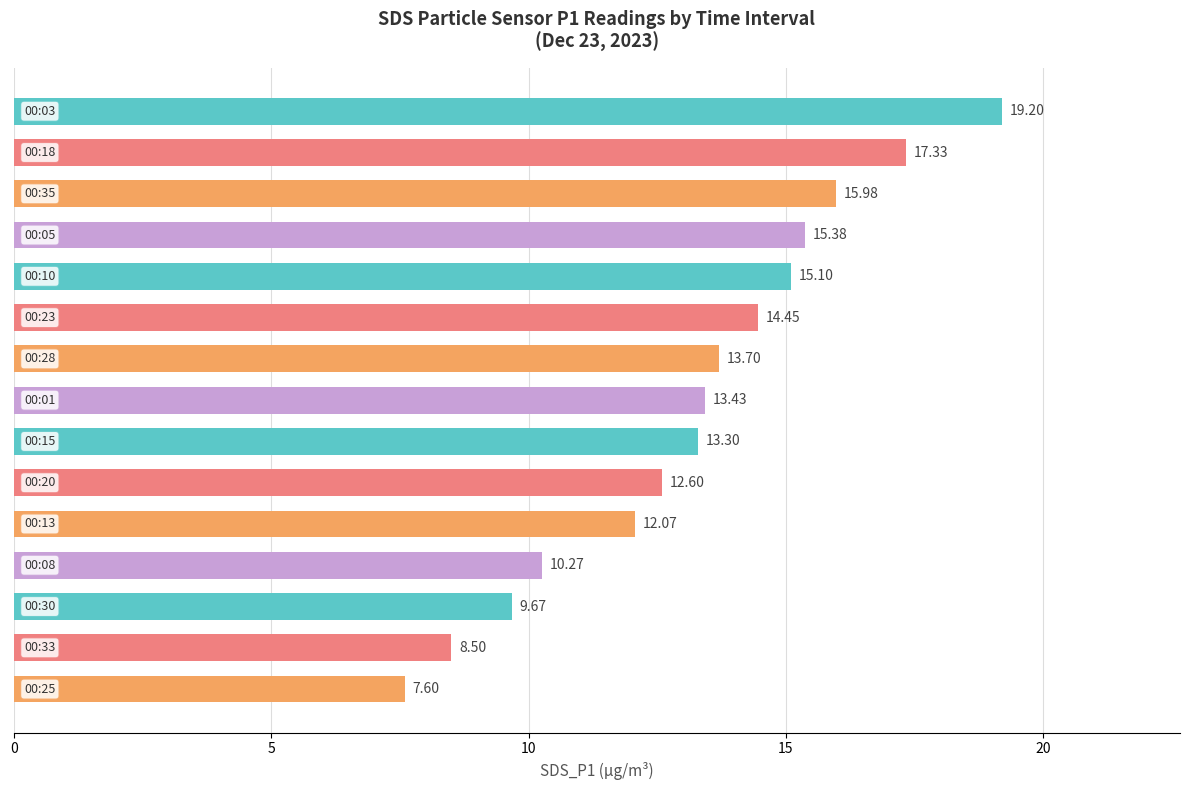

What is the difference between the maximum and minimum values?

11.6